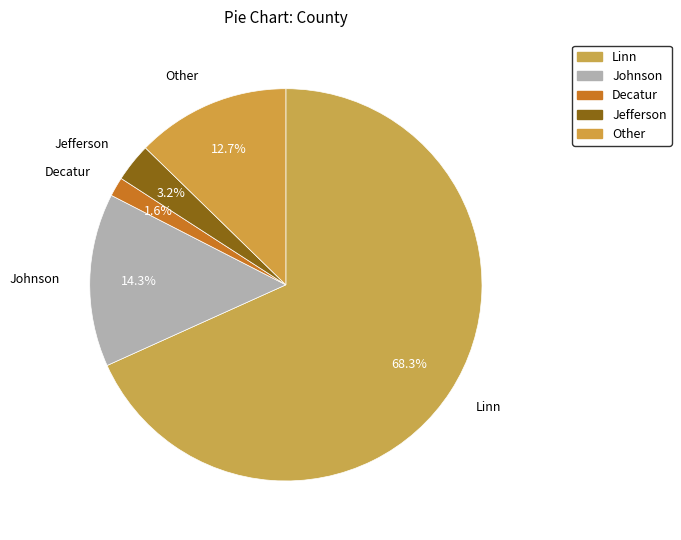

Count the number of slices in the pie.

5